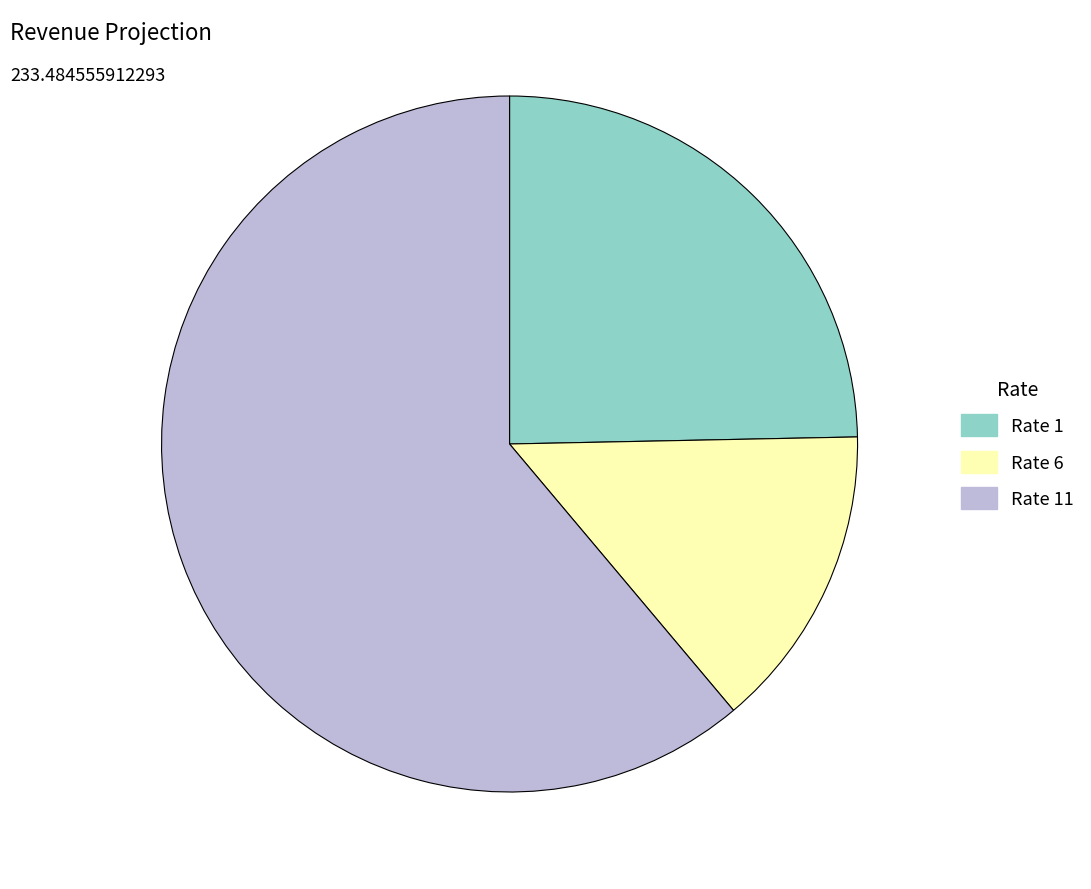

Do Rate 6 and Rate 11 together represent more than half of the pie?

Yes